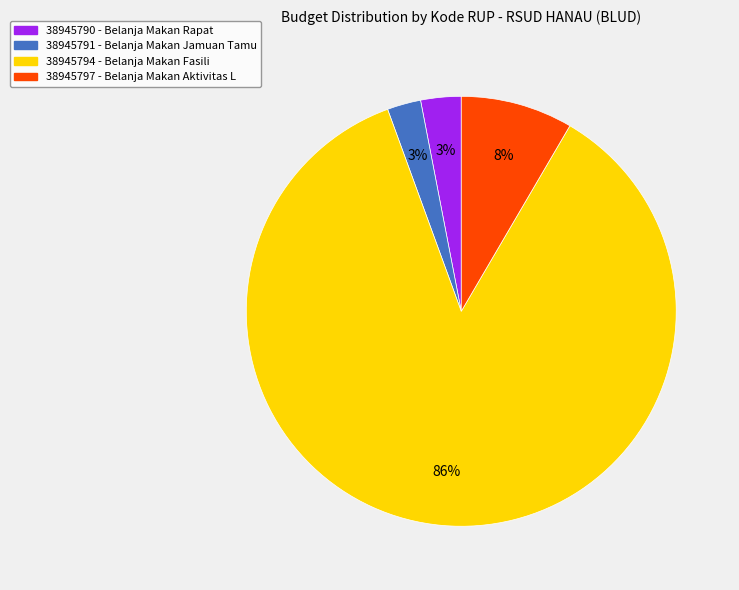

True or false: 38945790 accounts for 3% of the total.

True